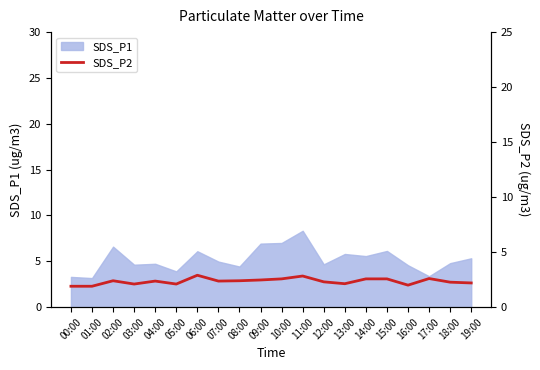

Which has a higher value, 15:00 or 01:00?

15:00